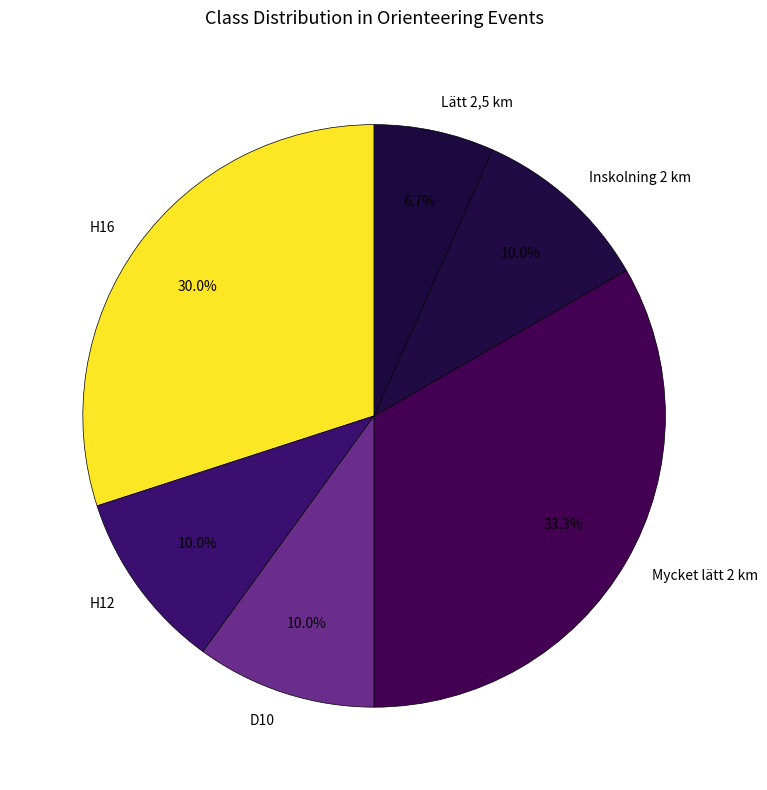

What is the largest slice in the pie chart?

Mycket lätt 2 km